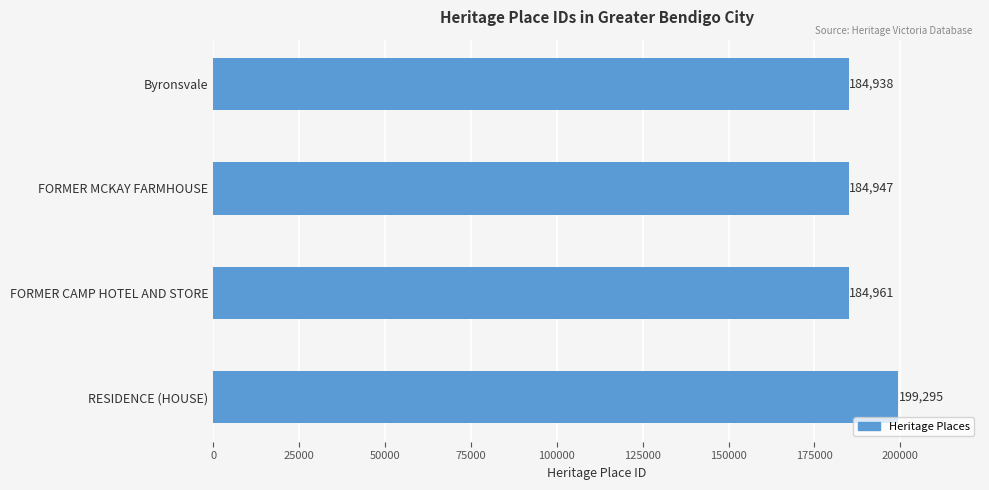

What is the change in value from Byronsvale to RESIDENCE (HOUSE)?

+14357